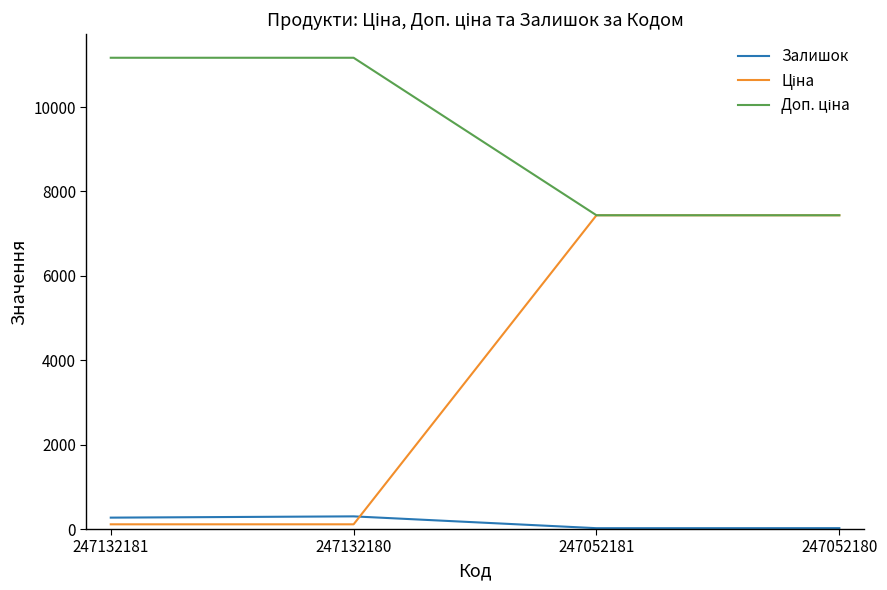

What is the highest value of the Залишок series?

300.0